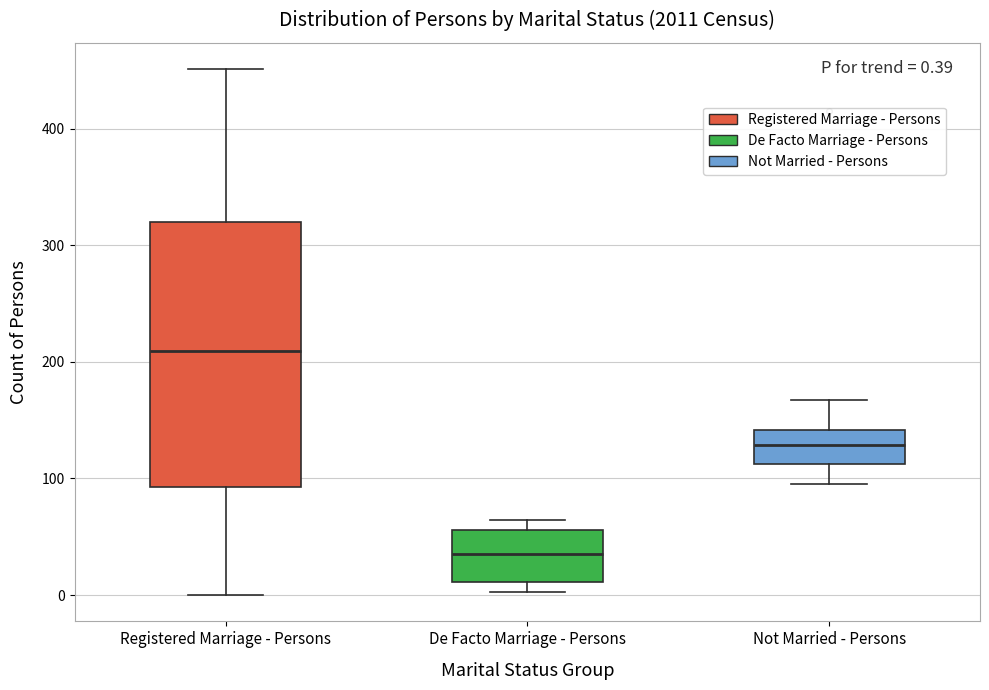

Which box's median line is the lowest?

De Facto Marriage - Persons